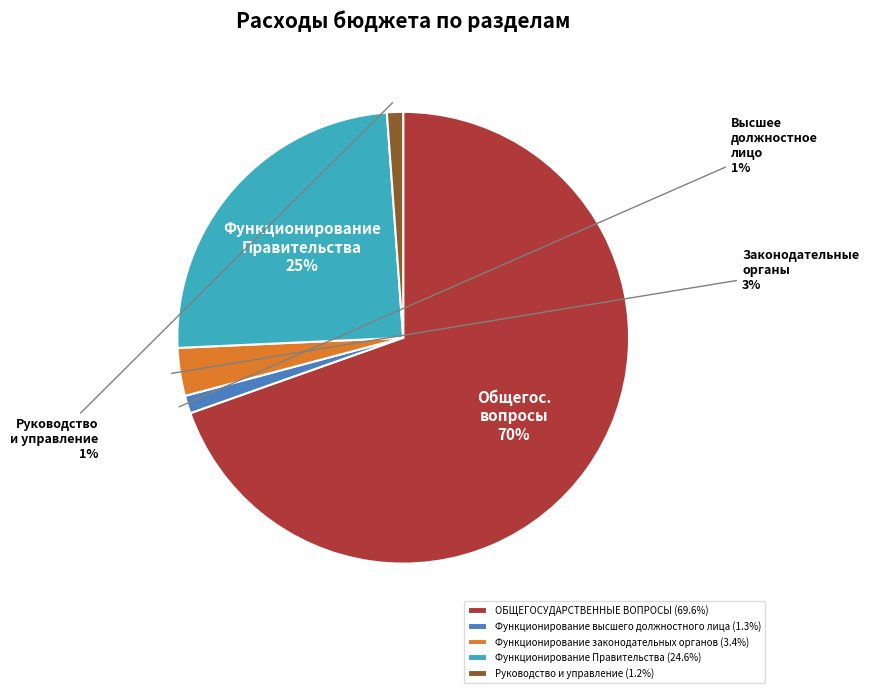

Which slice is the largest?

ОБЩЕГОСУДАРСТВЕННЫЕ ВОПРОСЫ